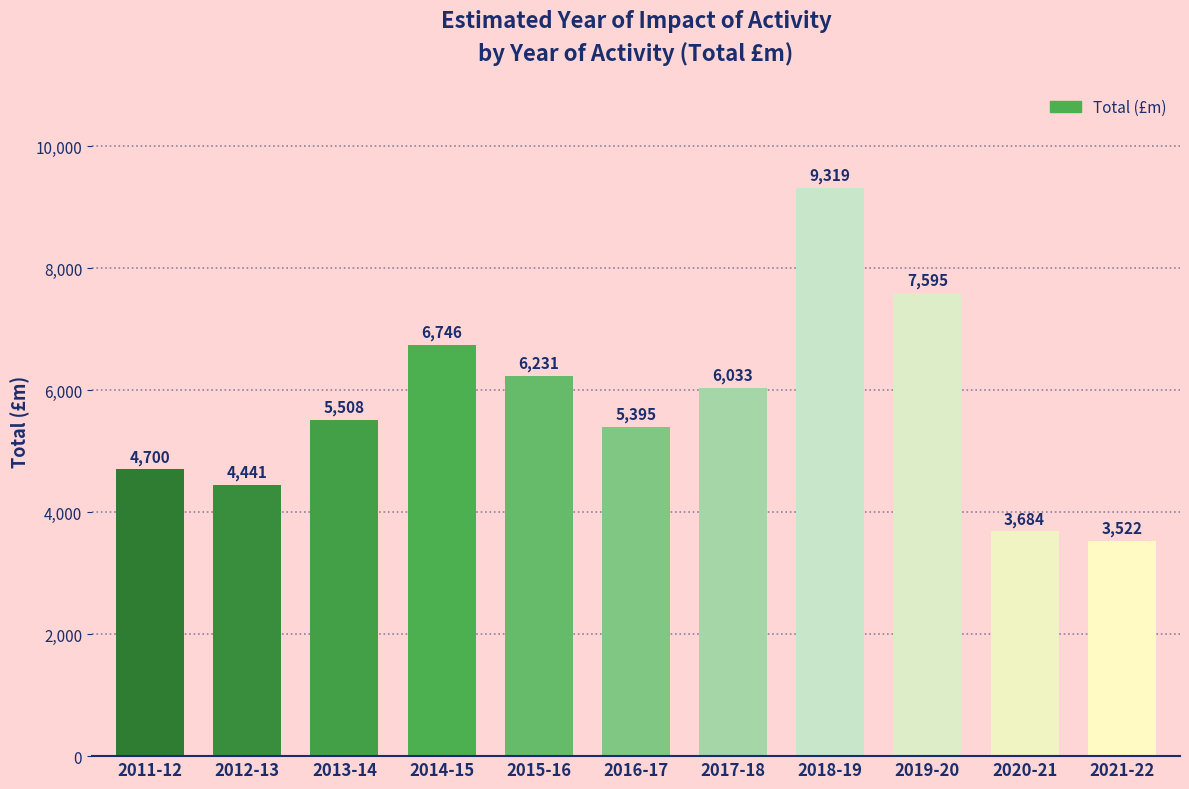

What is the sum of the values at 2019-20 and 2017-18?

13628